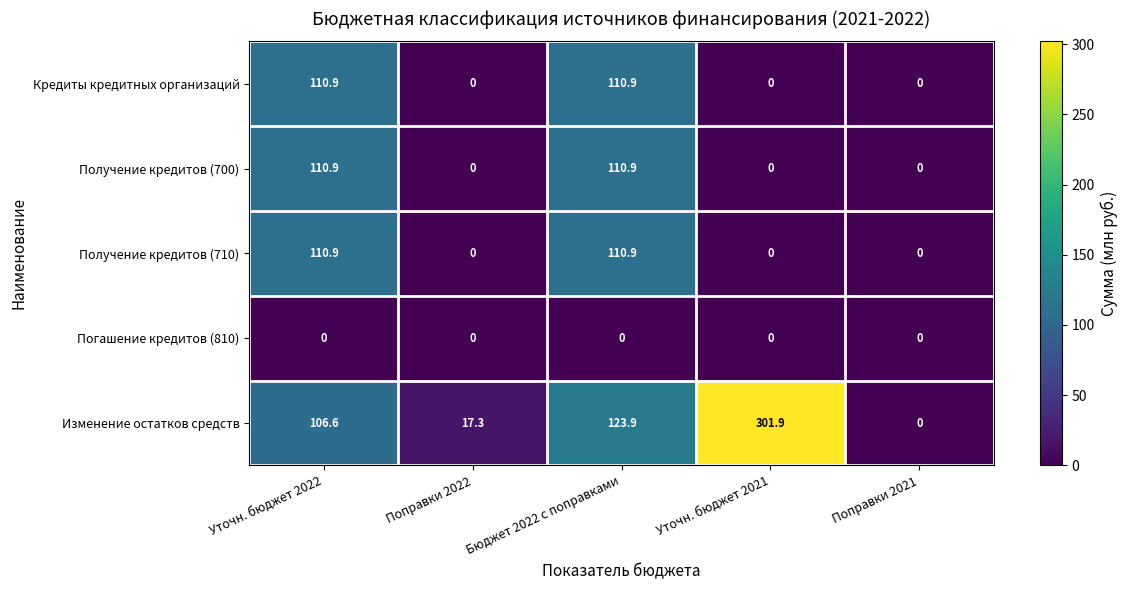

What is the difference between the second highest and minimum values in the Кредиты кредитных организаций series?

110.9